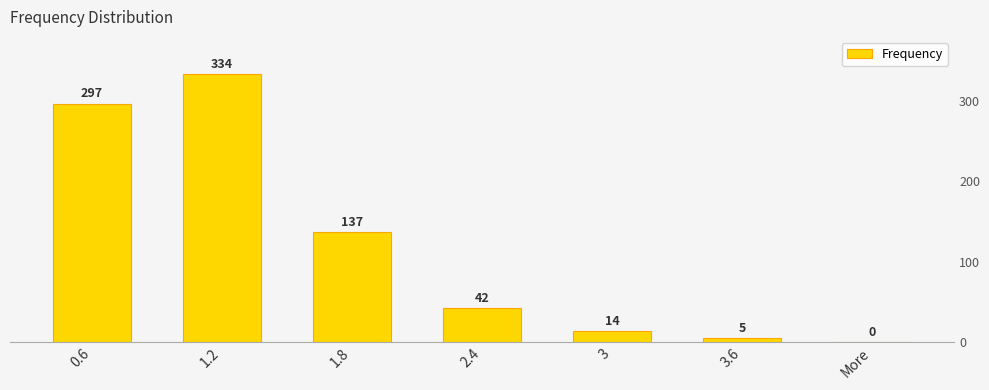

Between More and 1.2, which is larger?

1.2